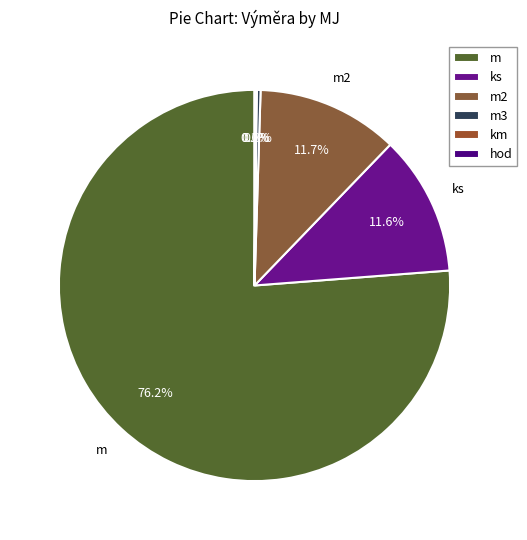

What percentage is the m2 slice, to the nearest percent?

12%